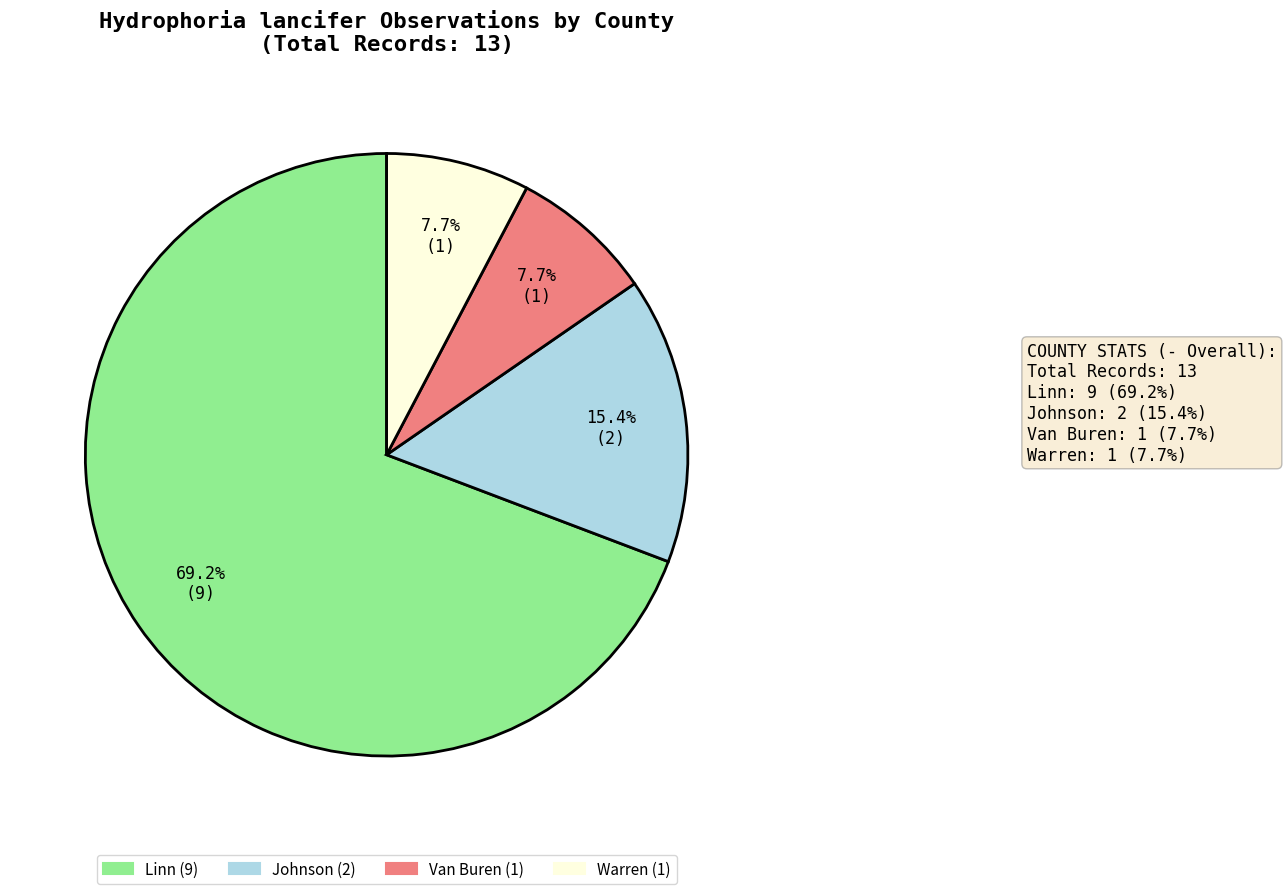

Which slice is the largest?

Linn